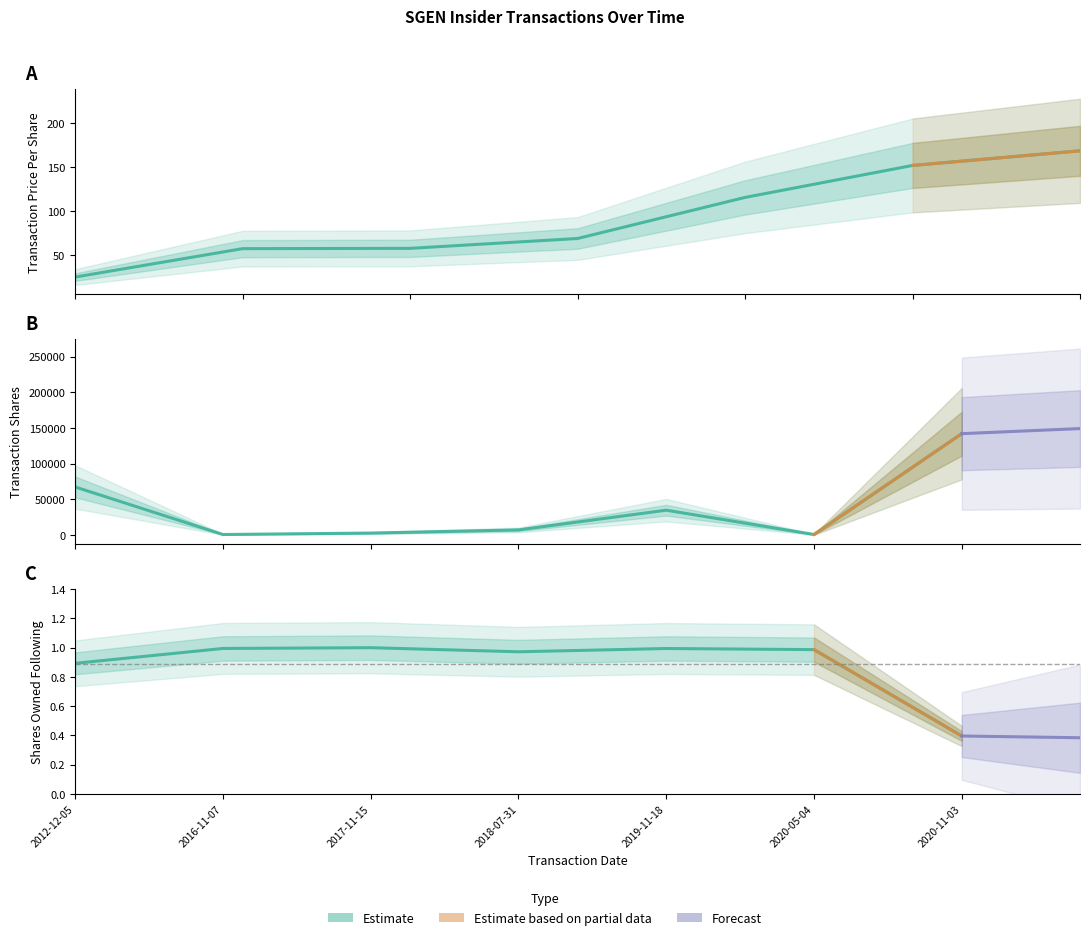

What is the approximate value of sharesOwnedFollowingTransaction at 2018-07-31?

1.0